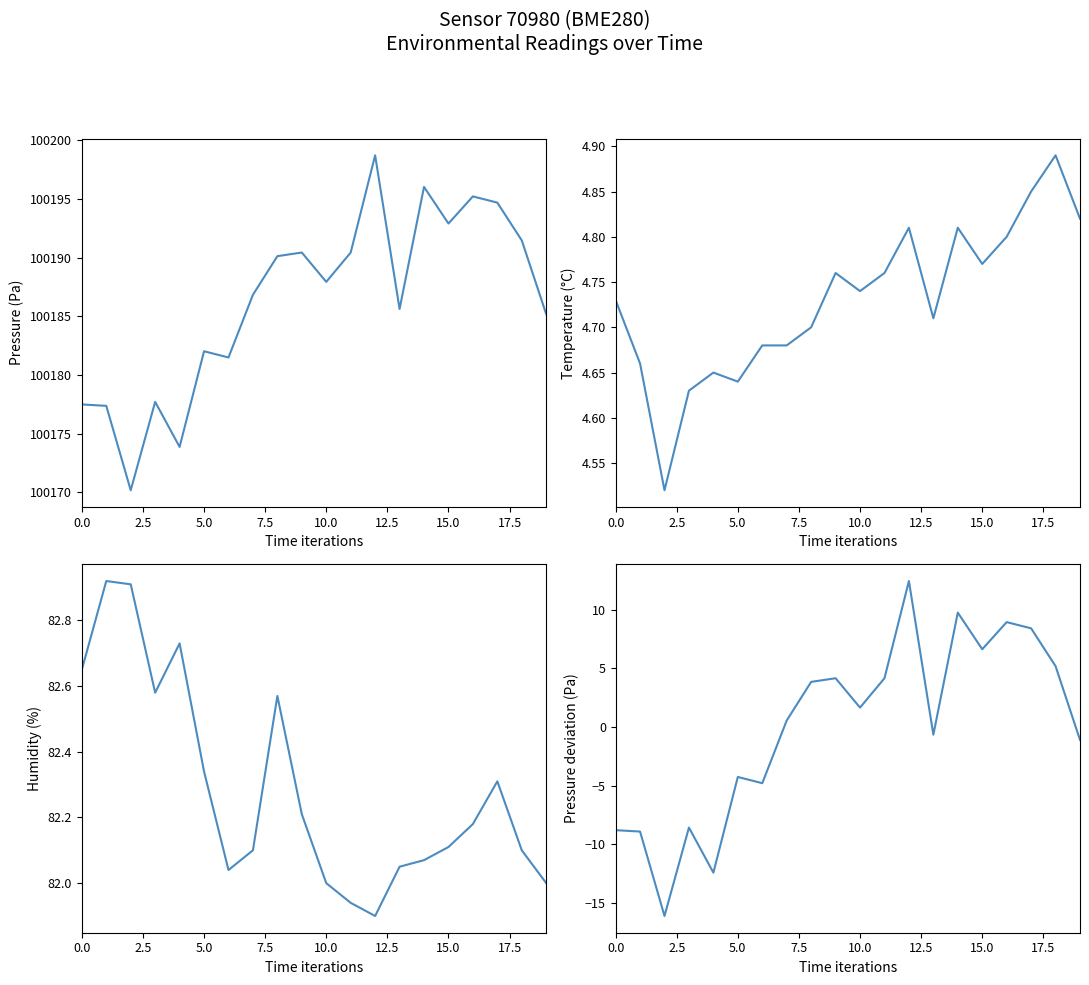

Does the chart display data point markers on the line(s)?

No